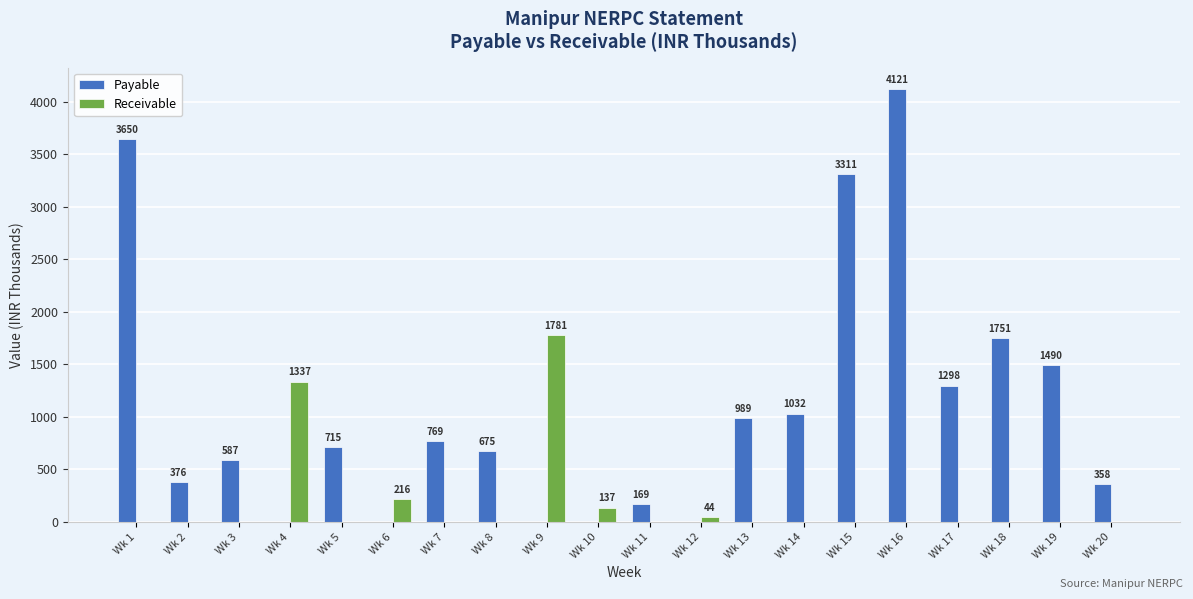

Are the bars horizontal?

No